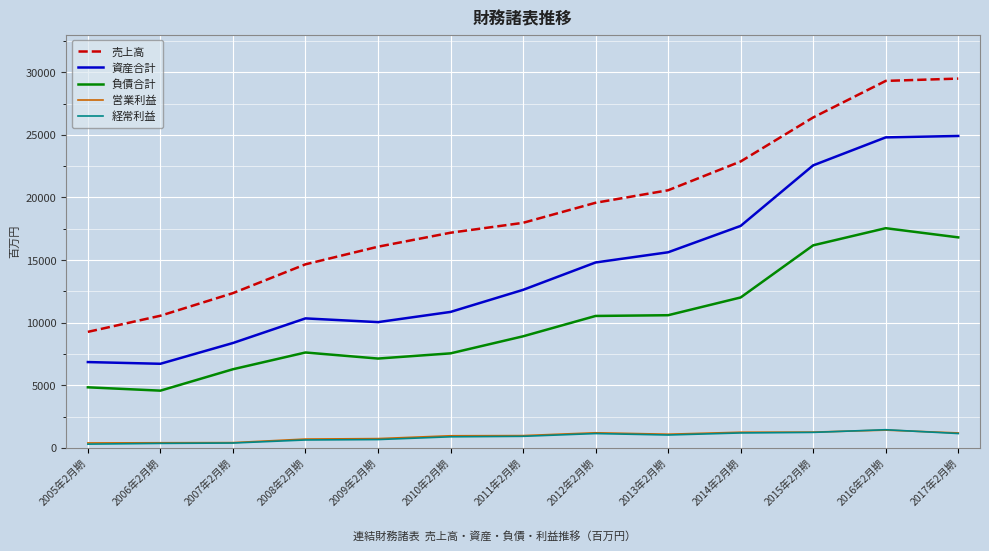

What is the difference between the second highest and minimum values in the 売上高 series?

20035